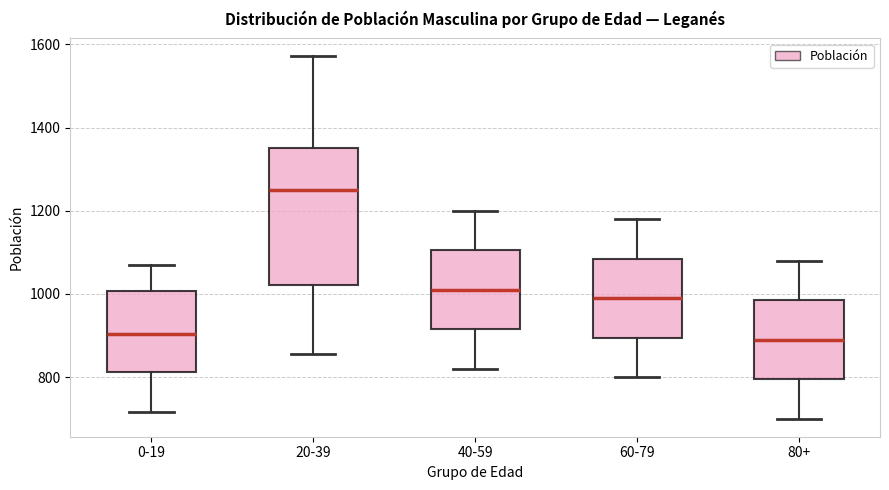

Which box has the highest median line?

20-39